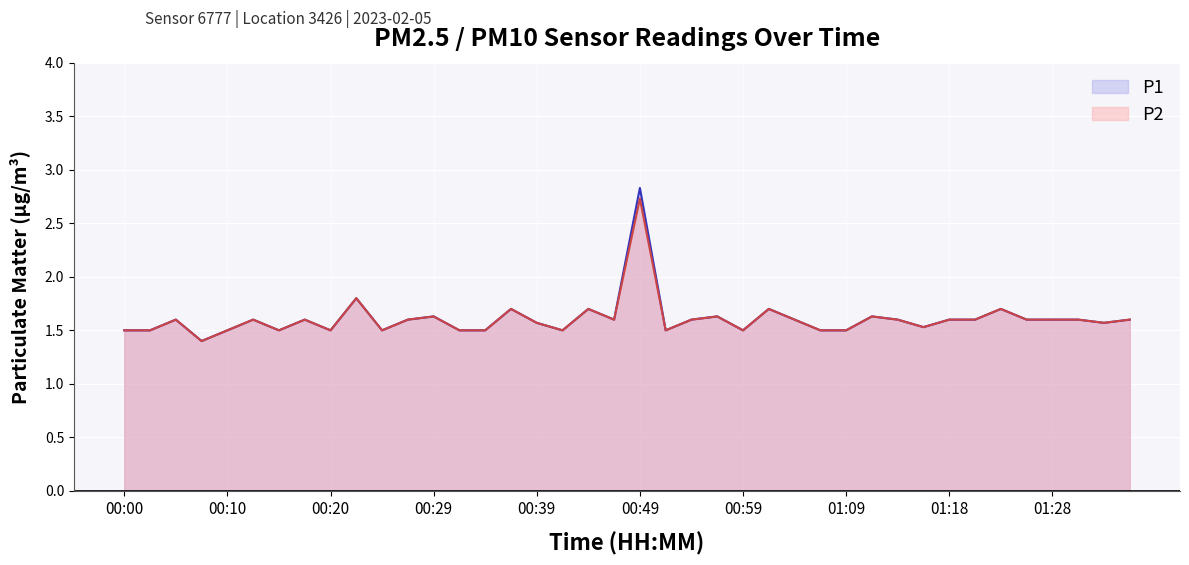

What are all the series names shown in the legend?

P1, P2